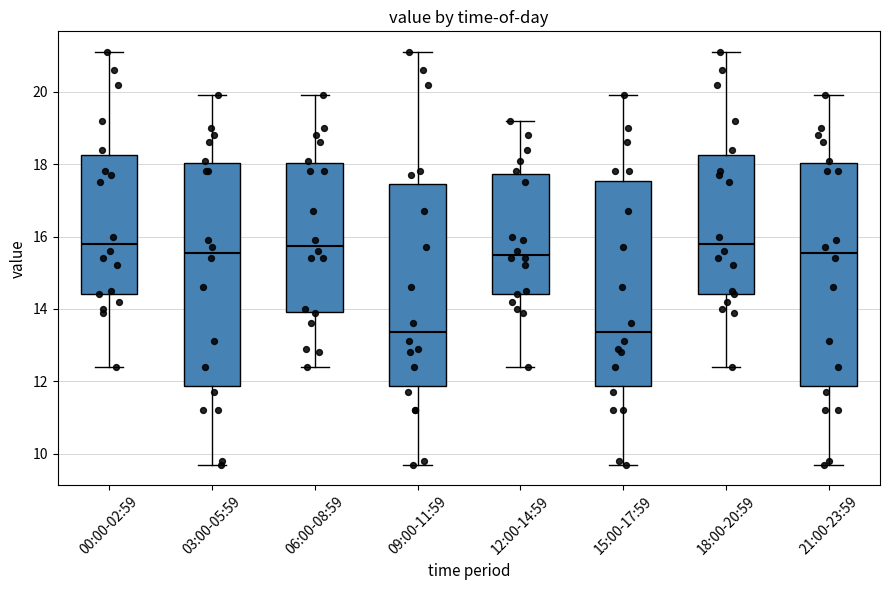

Reading left to right, transcribe this box plot: for each box, give where its median line is, the range the box spans, and where its two whiskers end, as read against the y-axis. The values are not printed on the chart, so give them approximately, as read against the axis.

00:00-02:59: median 15.8, box 14.4 to 18.2, whiskers 12.4 to 21.2
03:00-05:59: median 15.6, box 11.8 to 18.0, whiskers 9.8 to 20.0
06:00-08:59: median 15.8, box 14.0 to 18.0, whiskers 12.4 to 20.0
09:00-11:59: median 13.4, box 11.8 to 17.4, whiskers 9.8 to 21.2
12:00-14:59: median 15.6, box 14.4 to 17.8, whiskers 12.4 to 19.2
15:00-17:59: median 13.4, box 11.8 to 17.6, whiskers 9.8 to 20.0
18:00-20:59: median 15.8, box 14.4 to 18.2, whiskers 12.4 to 21.2
21:00-23:59: median 15.6, box 11.8 to 18.0, whiskers 9.8 to 20.0